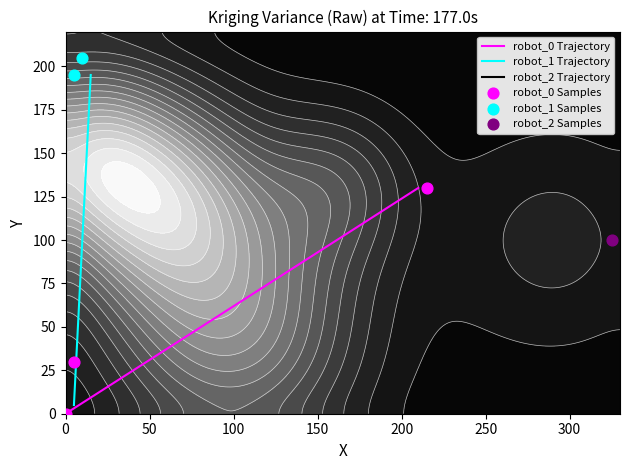

What is the lowest value of the robot_1 Trajectory series?

5